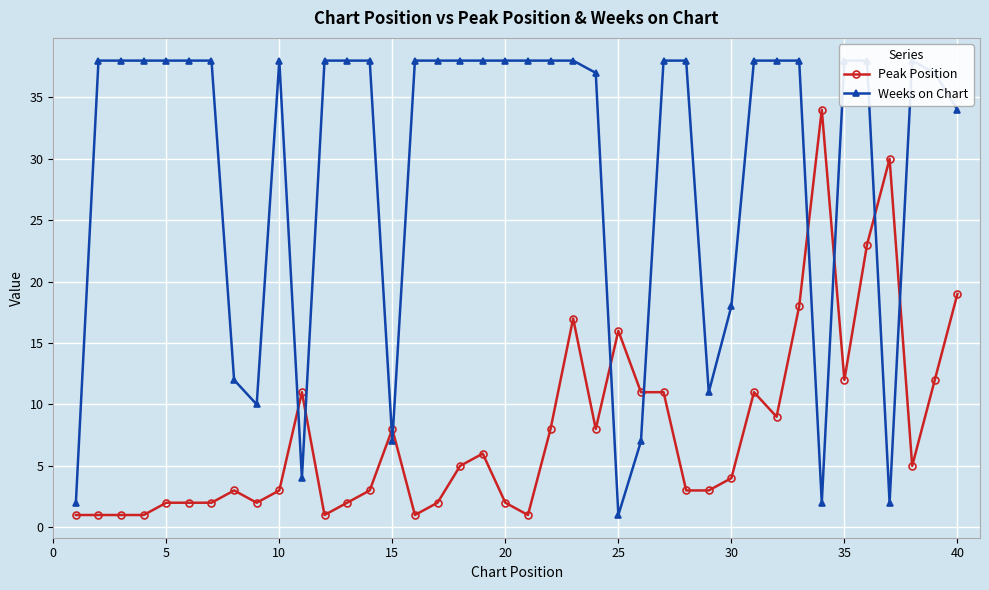

True or false: Peak Position has more than 2 points higher than both neighbors.

True